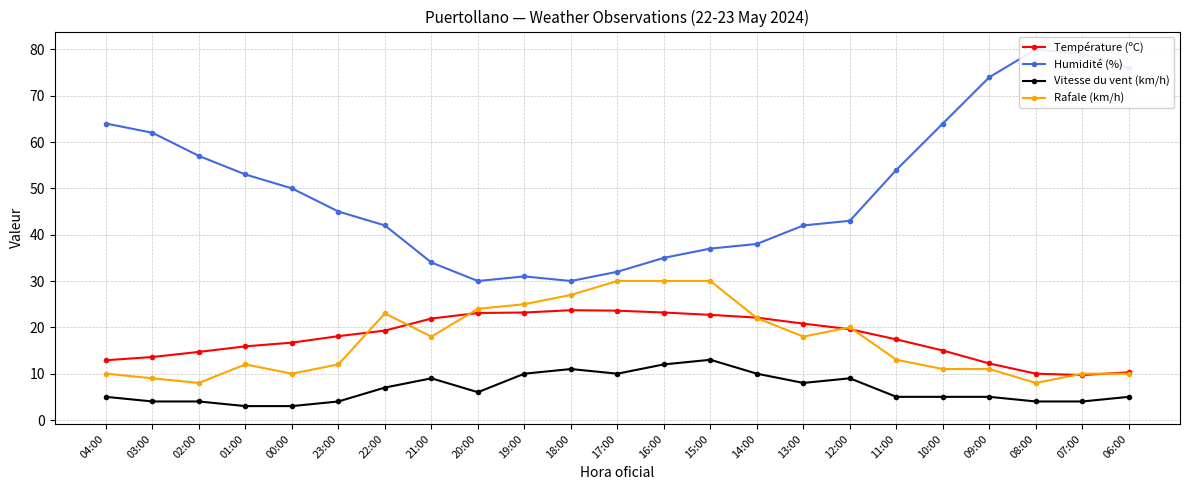

How many lines are shown in the chart?

4